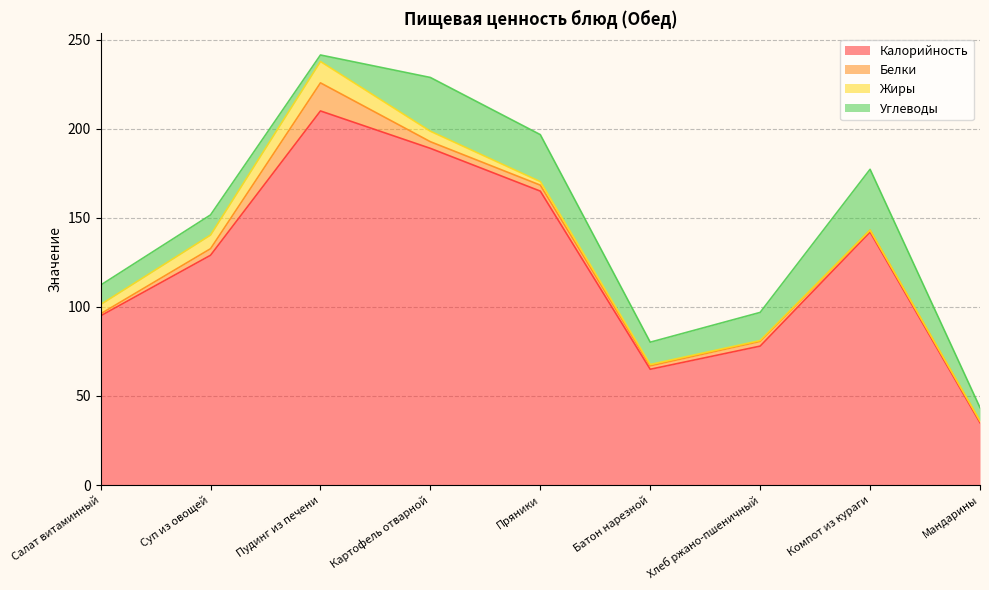

What is the spread (max minus min) of values at Картофель отварной?

185.3